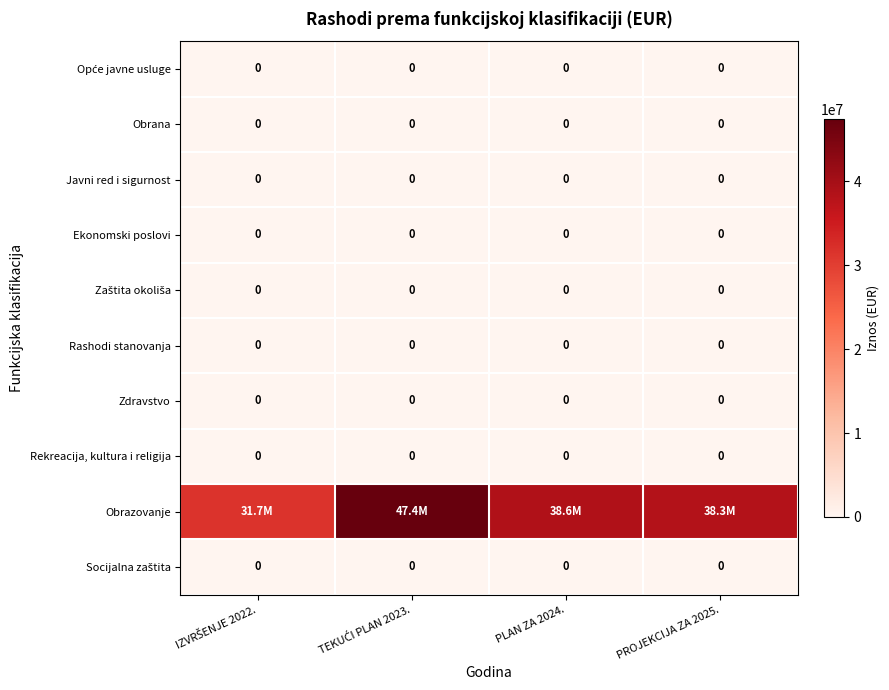

The value of Rashodi stanovanja at PLAN ZA 2024. is 0. True or false?

True